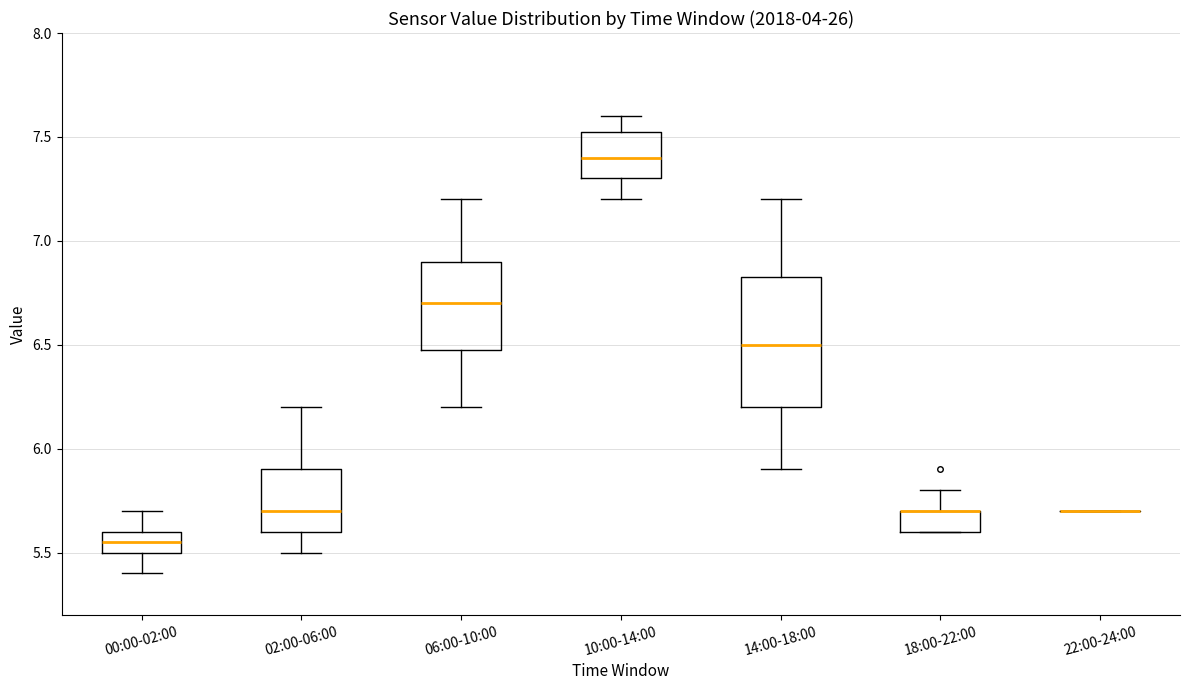

Where does the lower whisker of the box for 10:00-14:00 end on the y-axis? The values are not printed on the chart, so give them approximately, as read against the axis.

7.20